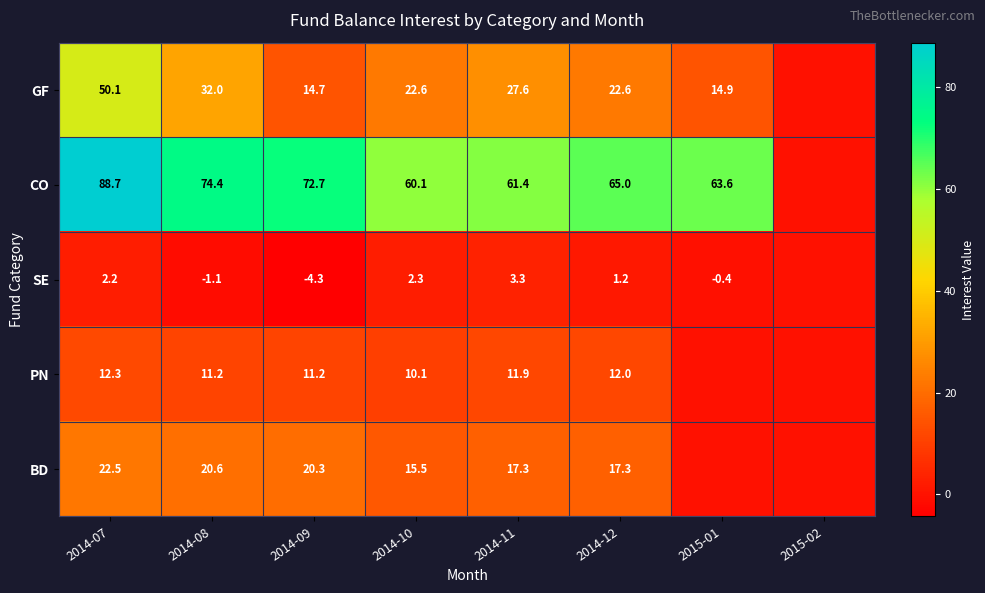

What is the difference between the GF values at 2014-11 and 2014-10?

5.0